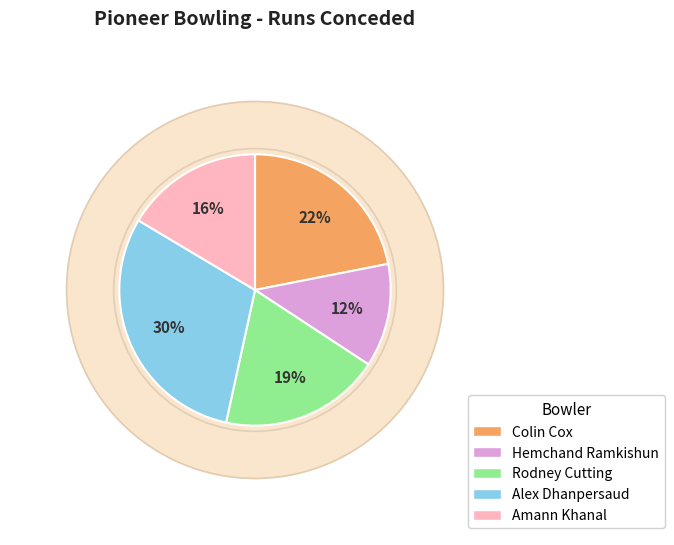

To the nearest percent, what is the difference between the Hemchand Ramkishun and Rodney Cutting slice percentages?

7%